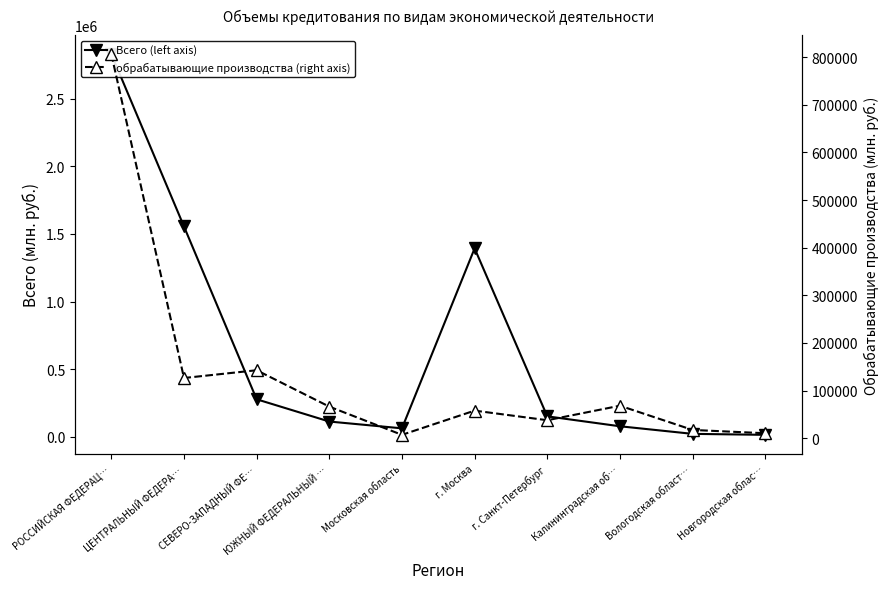

What is the label of the 6th point from the left?

г. Москва